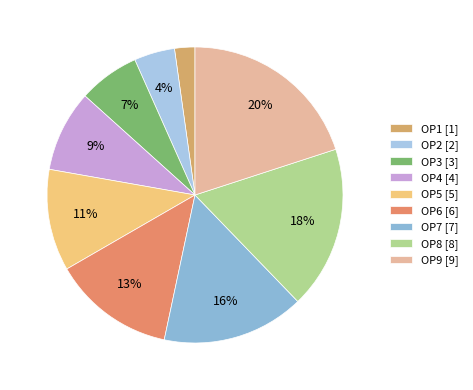

To the nearest percent, what percentage of the pie is ОР6?

13%